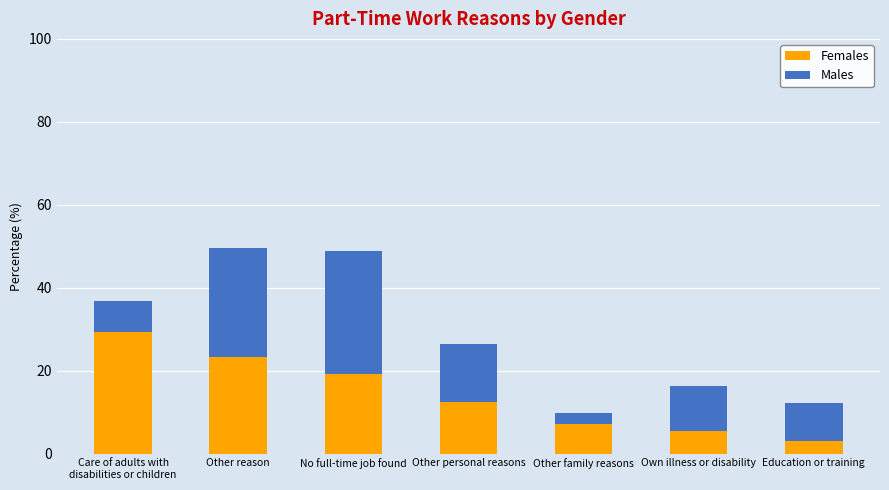

Is it true that Females equals 23.2 at Other reason?

True